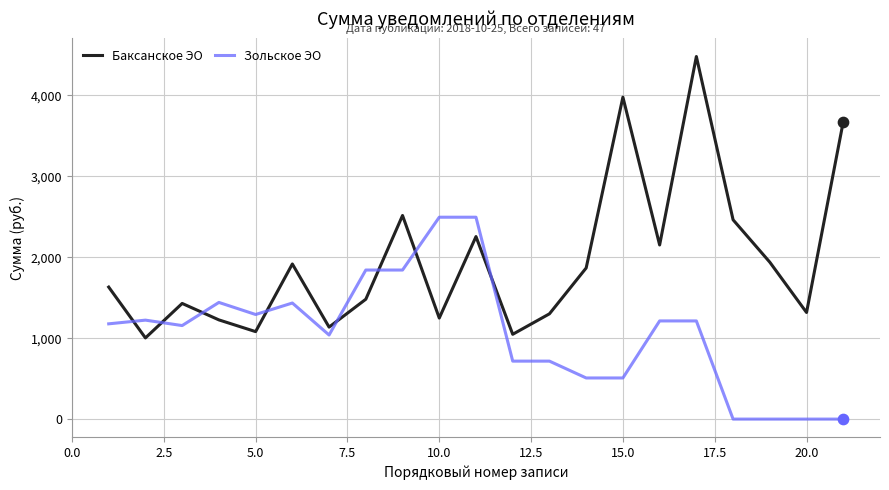

At how many categories does at least one series exceed 3329?

3